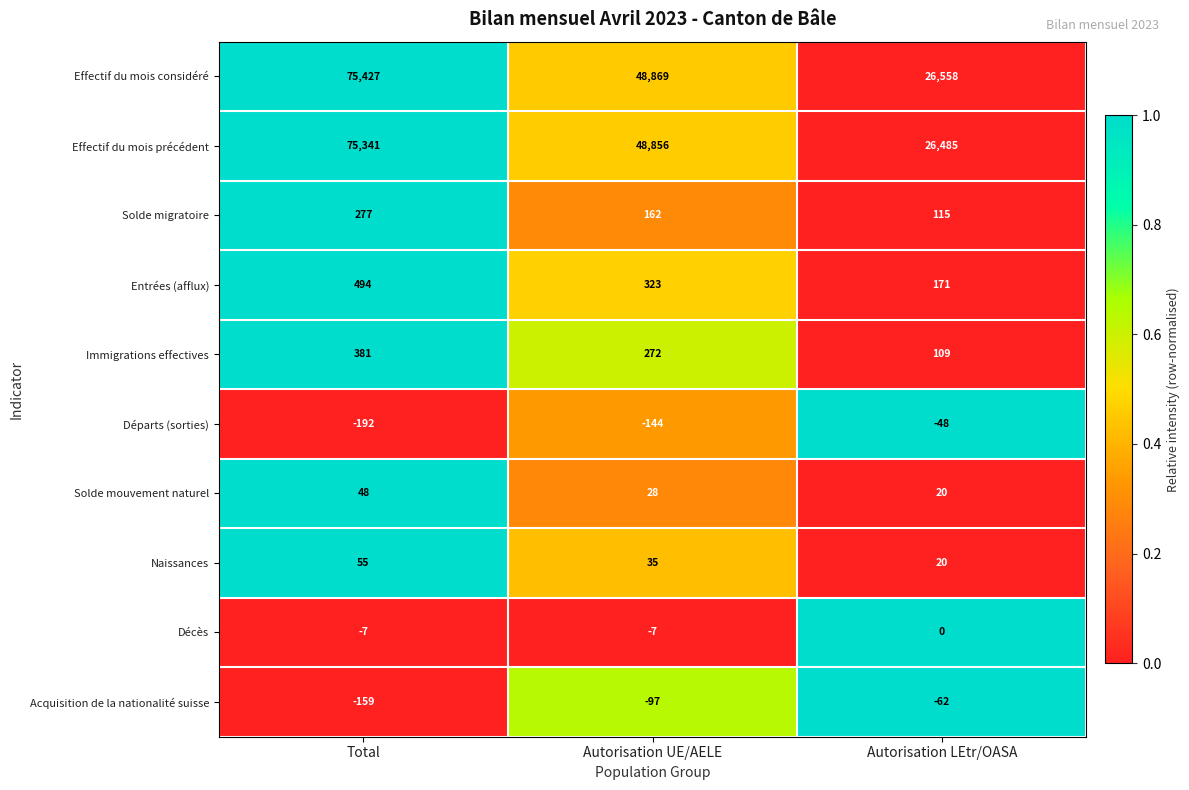

At how many categories does at least one series exceed 0?

3